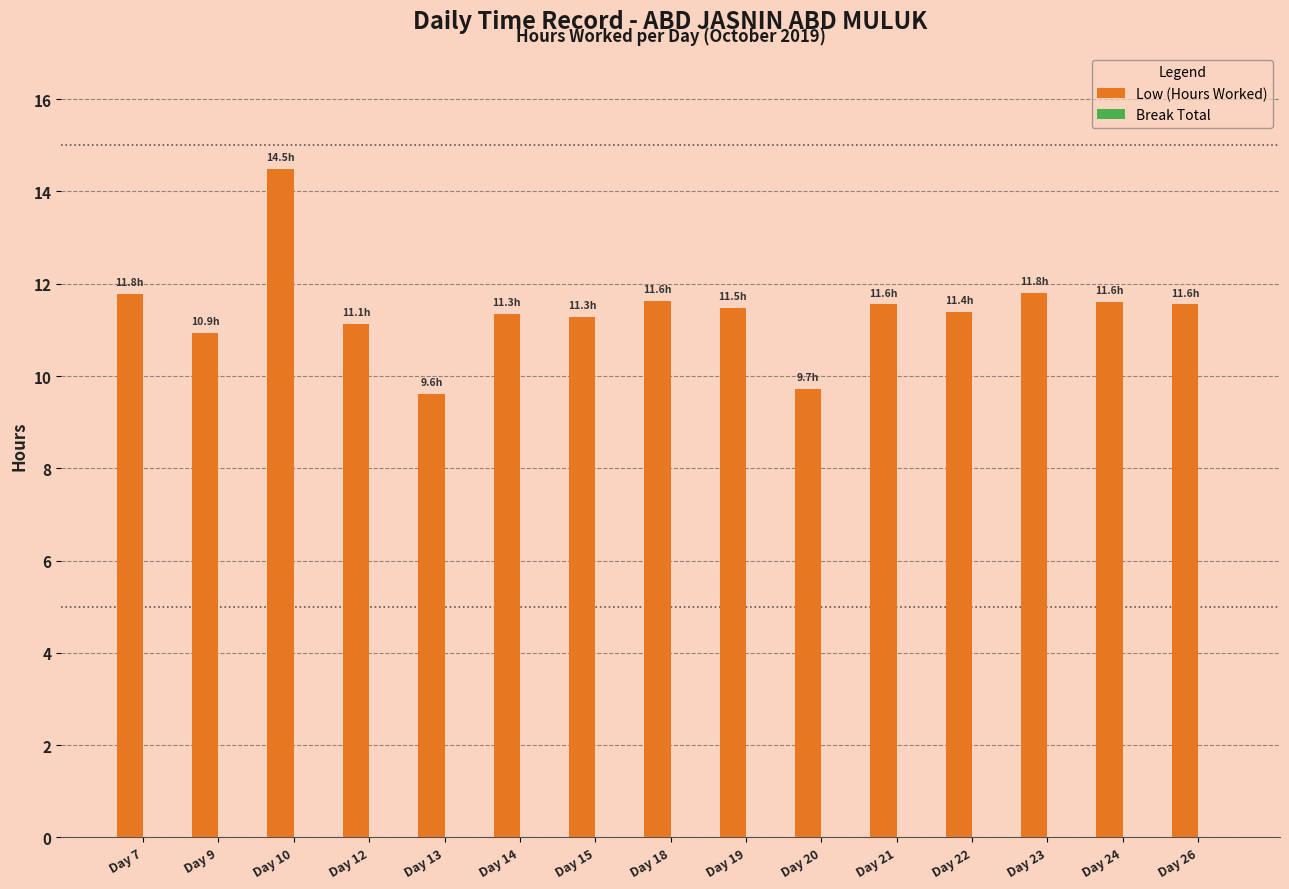

Does the chart contain stacked bars?

No